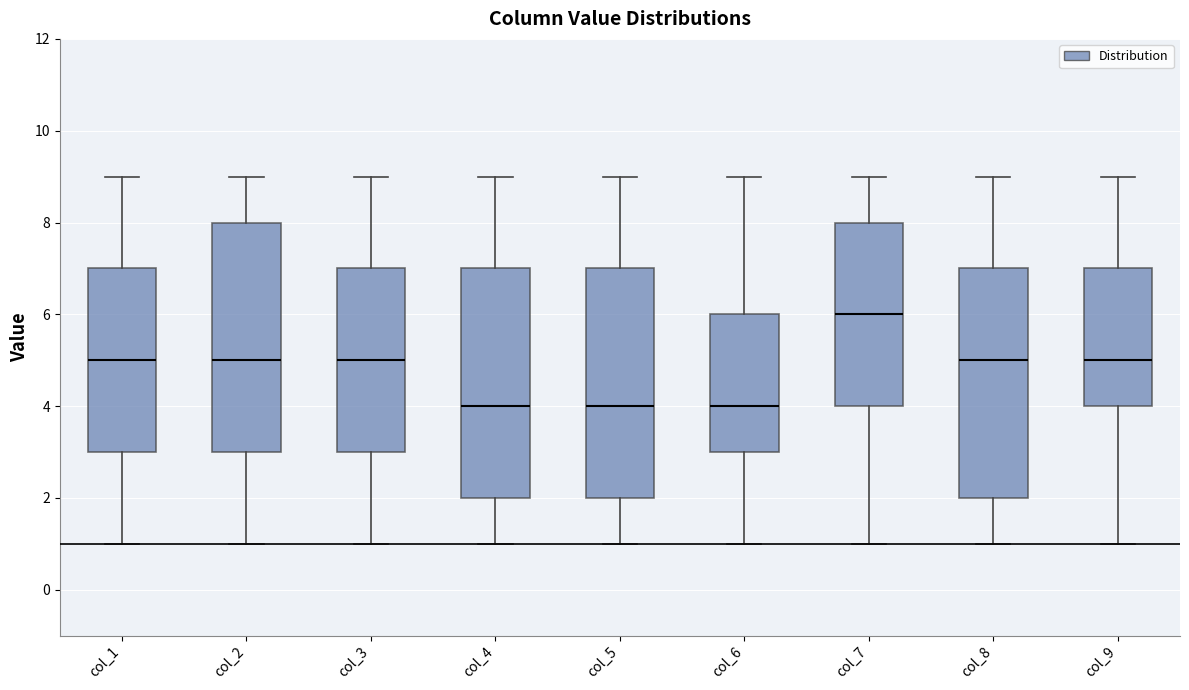

Reading left to right, read every box against the y-axis: the position of its median line, the range the box covers, and the ends of its whiskers. The values are not printed on the chart, so give them approximately, as read against the axis.

col_1: median 5, box 3 to 7, whiskers 1 to 9
col_2: median 5, box 3 to 8, whiskers 1 to 9
col_3: median 5, box 3 to 7, whiskers 1 to 9
col_4: median 4, box 2 to 7, whiskers 1 to 9
col_5: median 4, box 2 to 7, whiskers 1 to 9
col_6: median 4, box 3 to 6, whiskers 1 to 9
col_7: median 6, box 4 to 8, whiskers 1 to 9
col_8: median 5, box 2 to 7, whiskers 1 to 9
col_9: median 5, box 4 to 7, whiskers 1 to 9